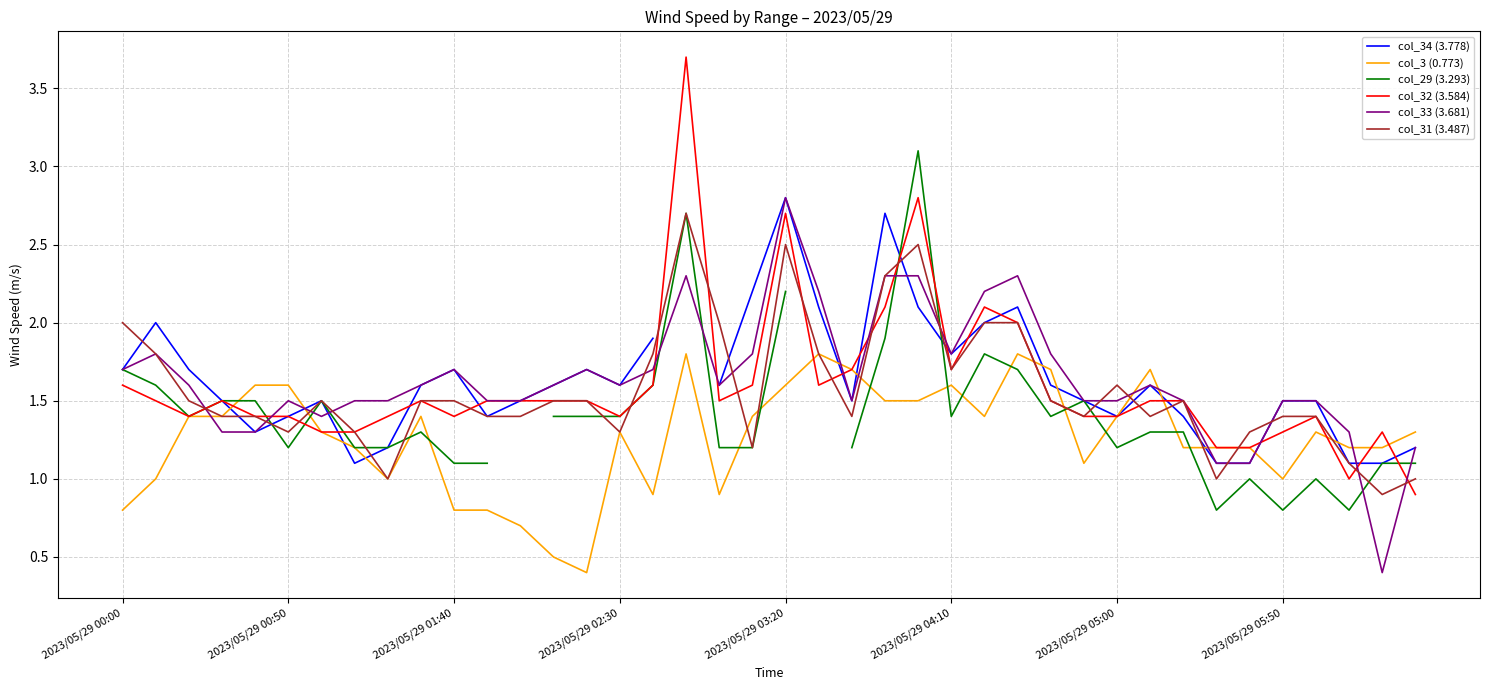

At how many categories does at least one series exceed 0?

40